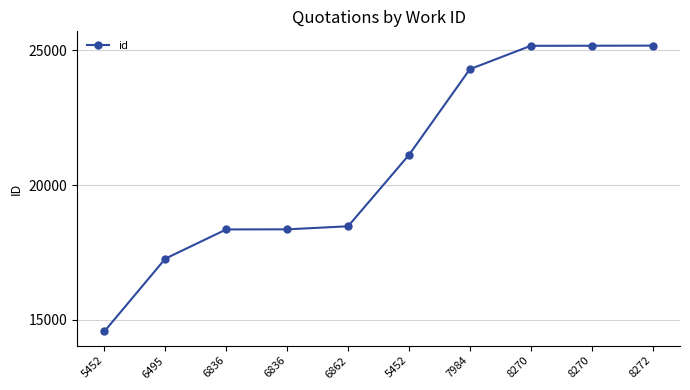

What is the sum of the values at 8270 and 7984?

49465